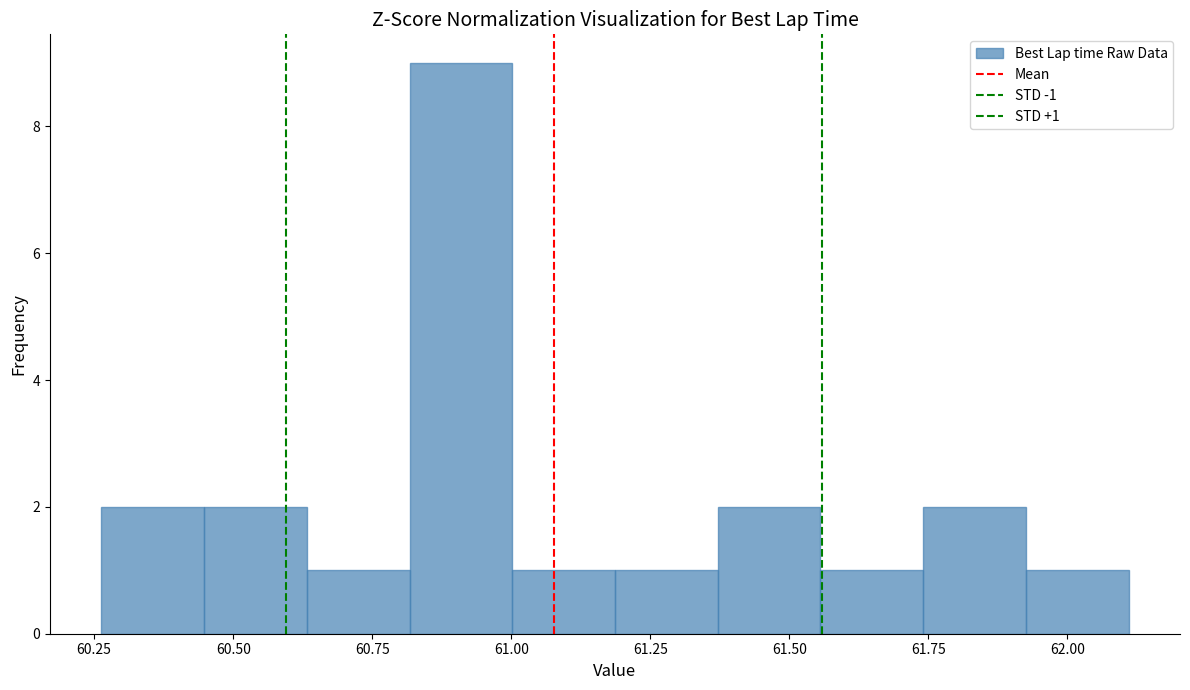

Around what value on the x-axis is the tallest bar? Give the approximate position of its centre, as read against the axis.

60.90